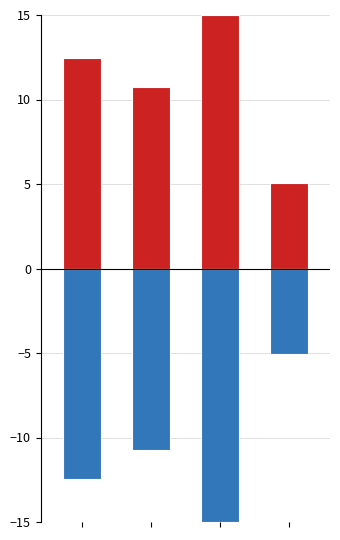

Between 2 and 3, which is larger?

2